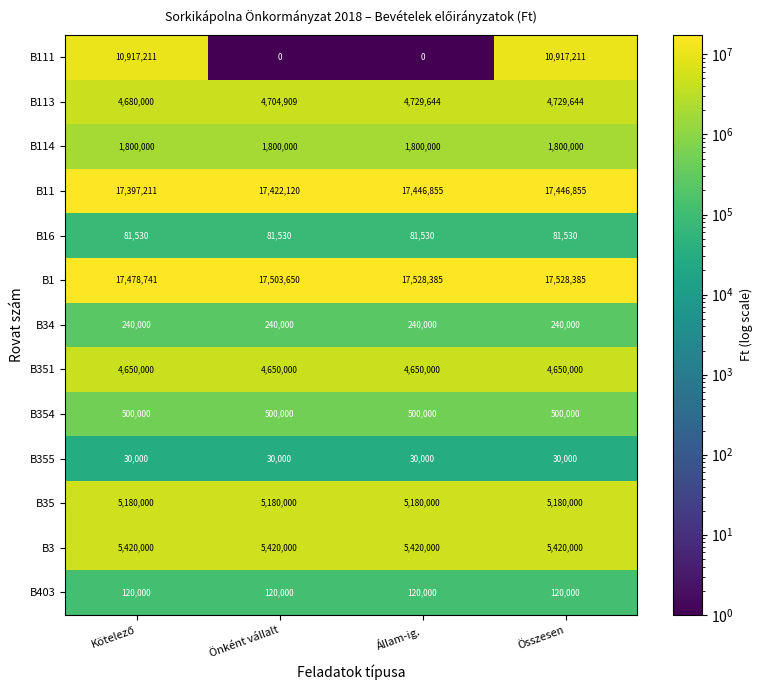

At how many categories does at least one series exceed 11786713?

4